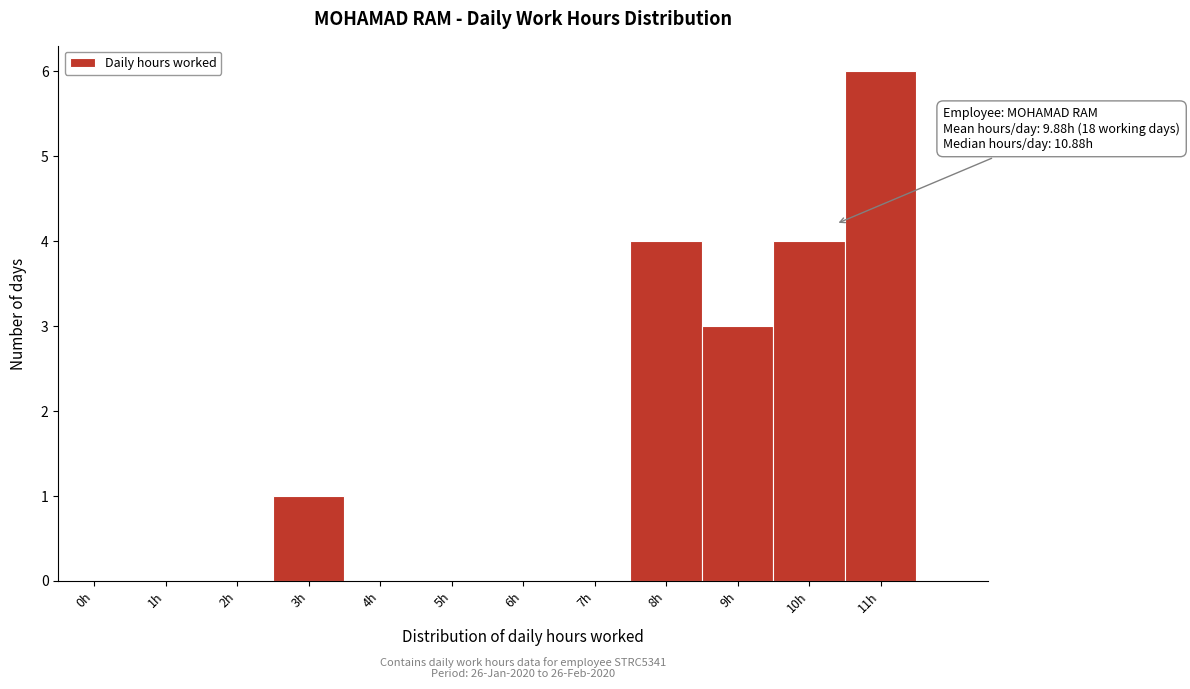

Reading left to right, extract all data points from this chart.

0h=0	1h=0	2h=0	3h=1	4h=0	5h=0	6h=0	7h=0	8h=4	9h=3	10h=4	11h=6